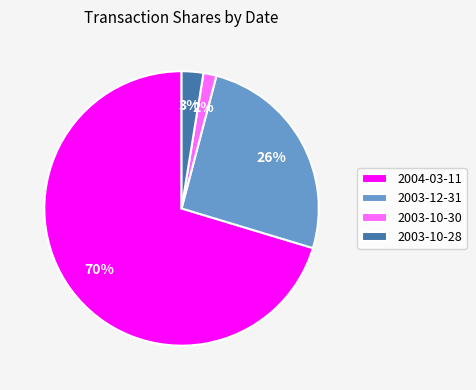

Which category accounts for the majority?

2004-03-11